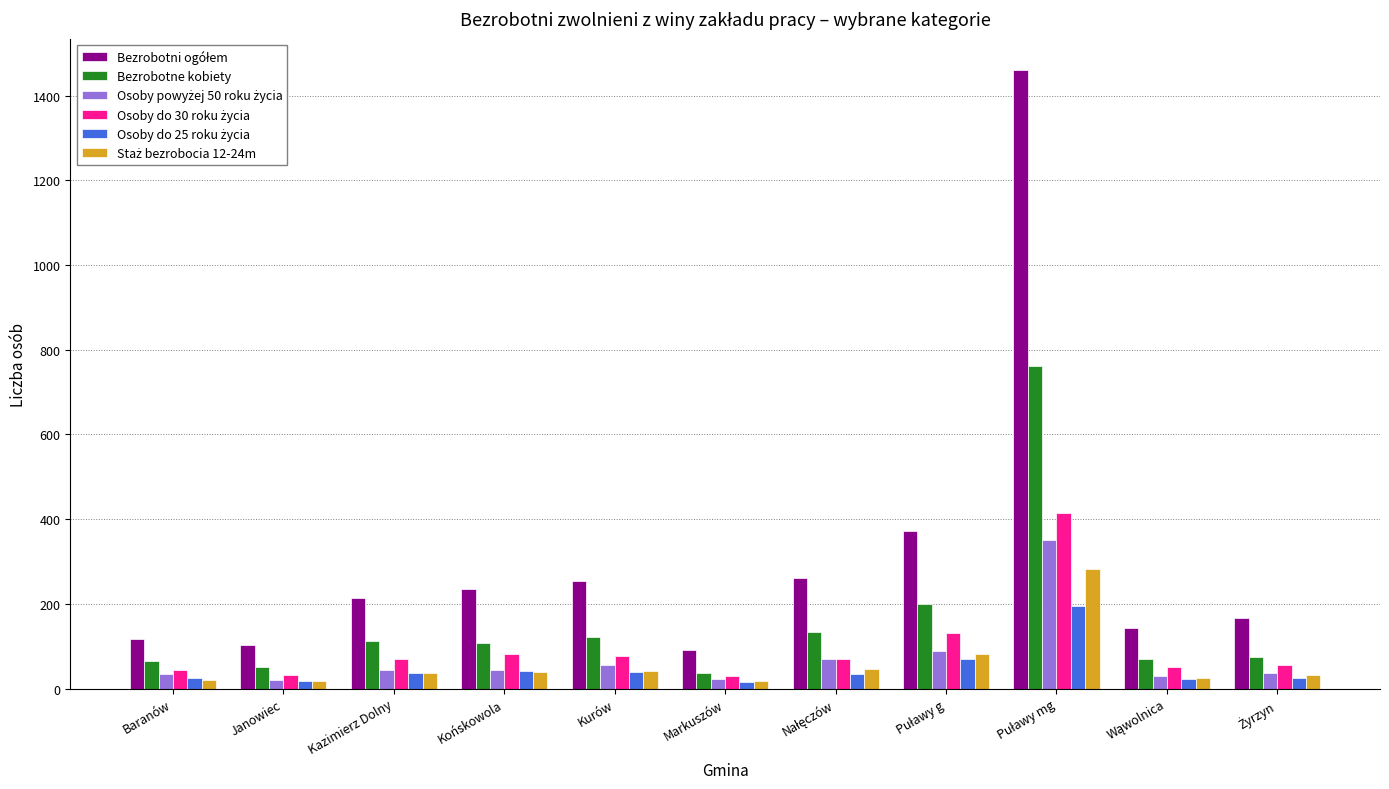

What is the minimum value shown in the chart?

15